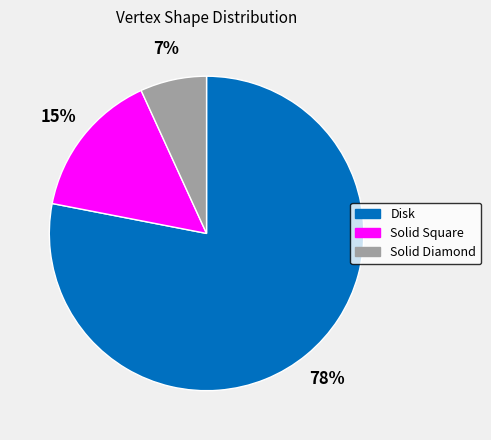

Which slice is the smallest?

Solid Diamond